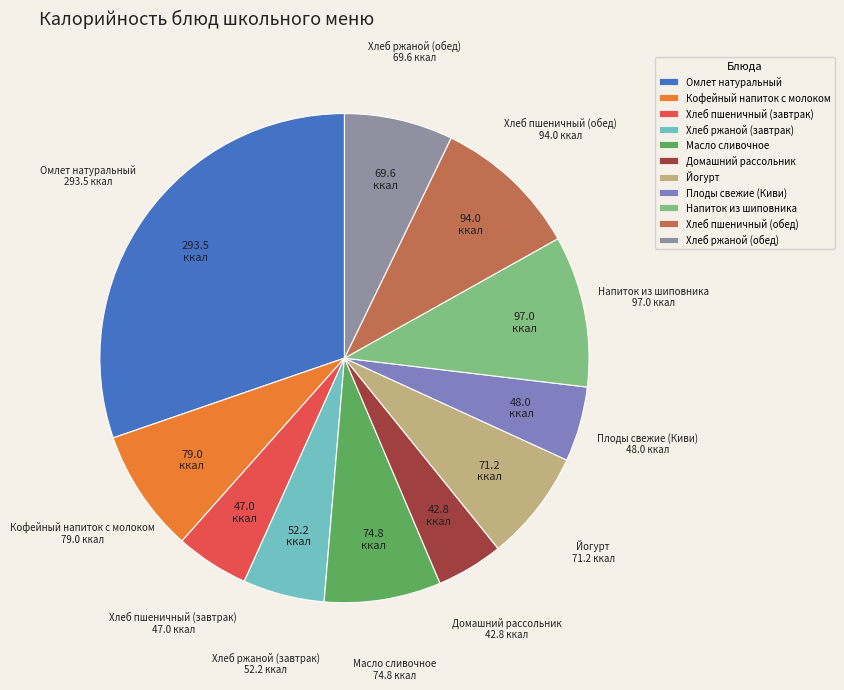

Between Домашний рассольник and Масло сливочное, which is larger?

Масло сливочное